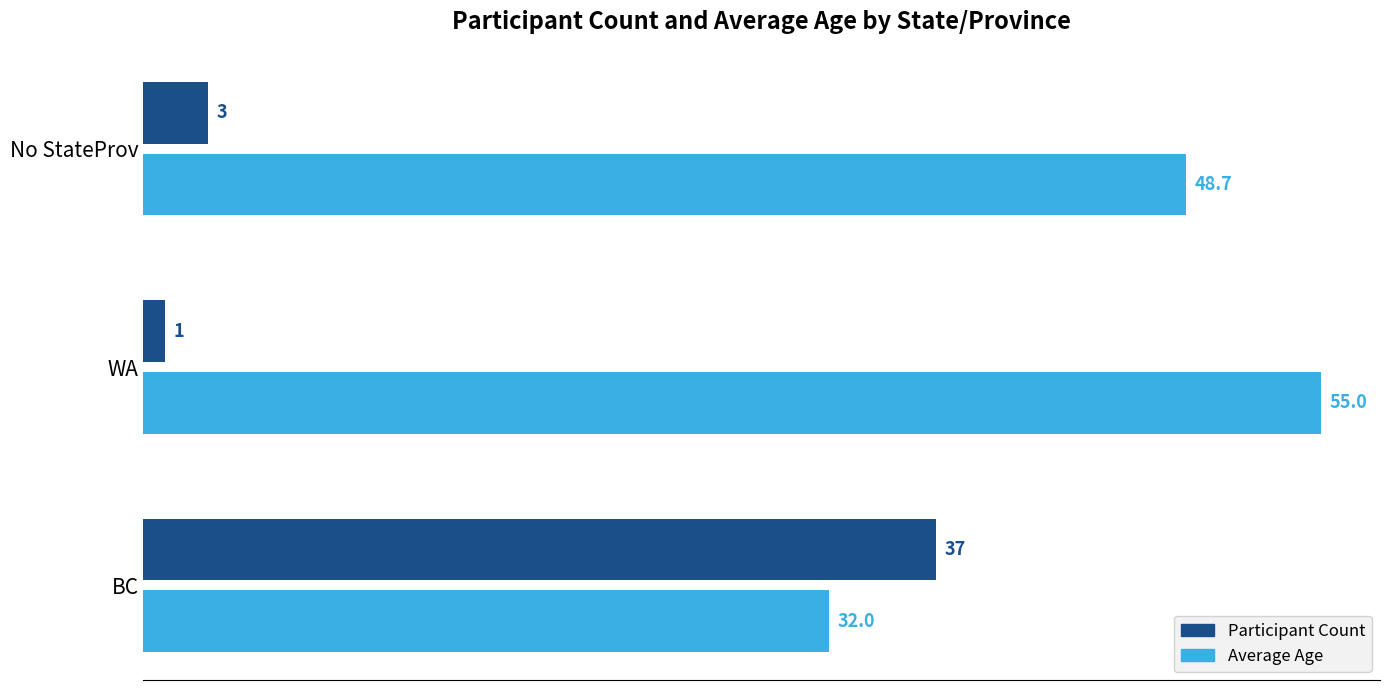

What is the greatest value displayed?

55.0